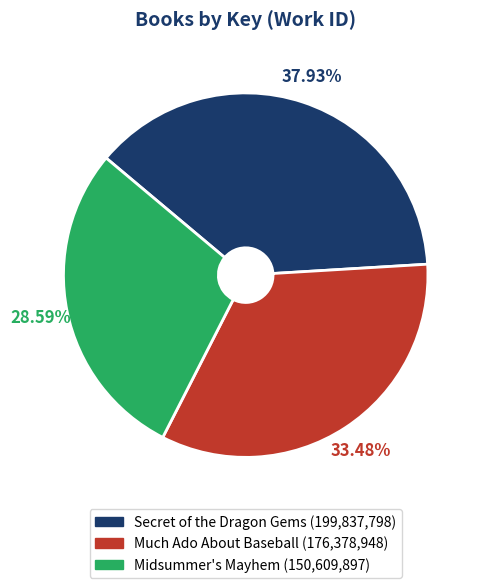

How many segments does this pie chart have?

3